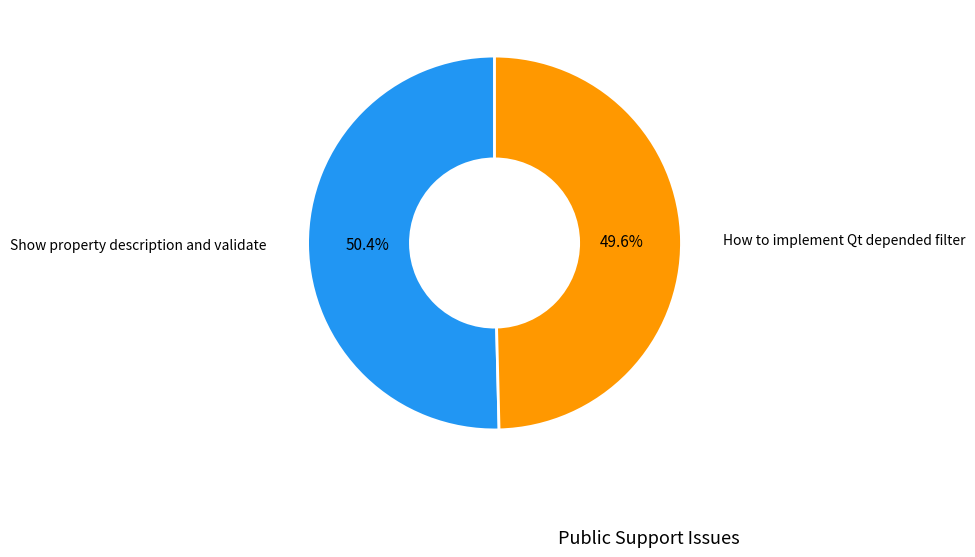

Is there a majority slice in this chart?

Yes